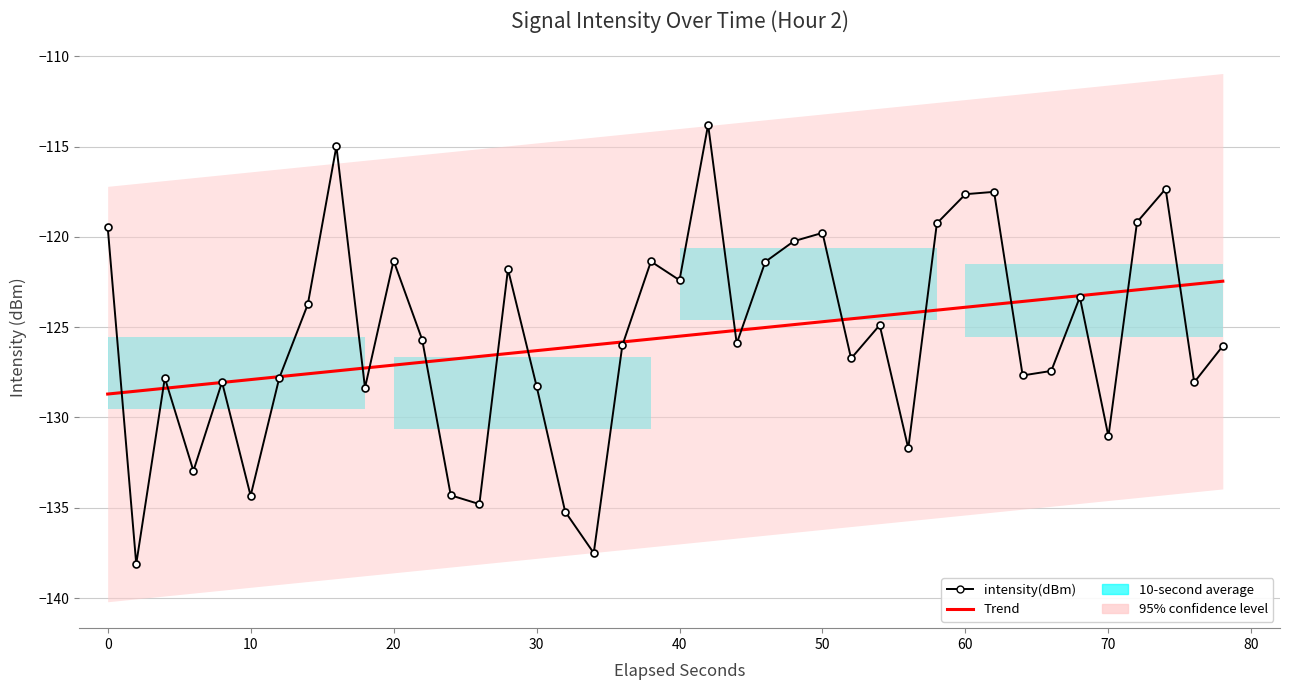

In intensity(dBm), how many points are lower than both neighbors (excluding endpoints)?

13